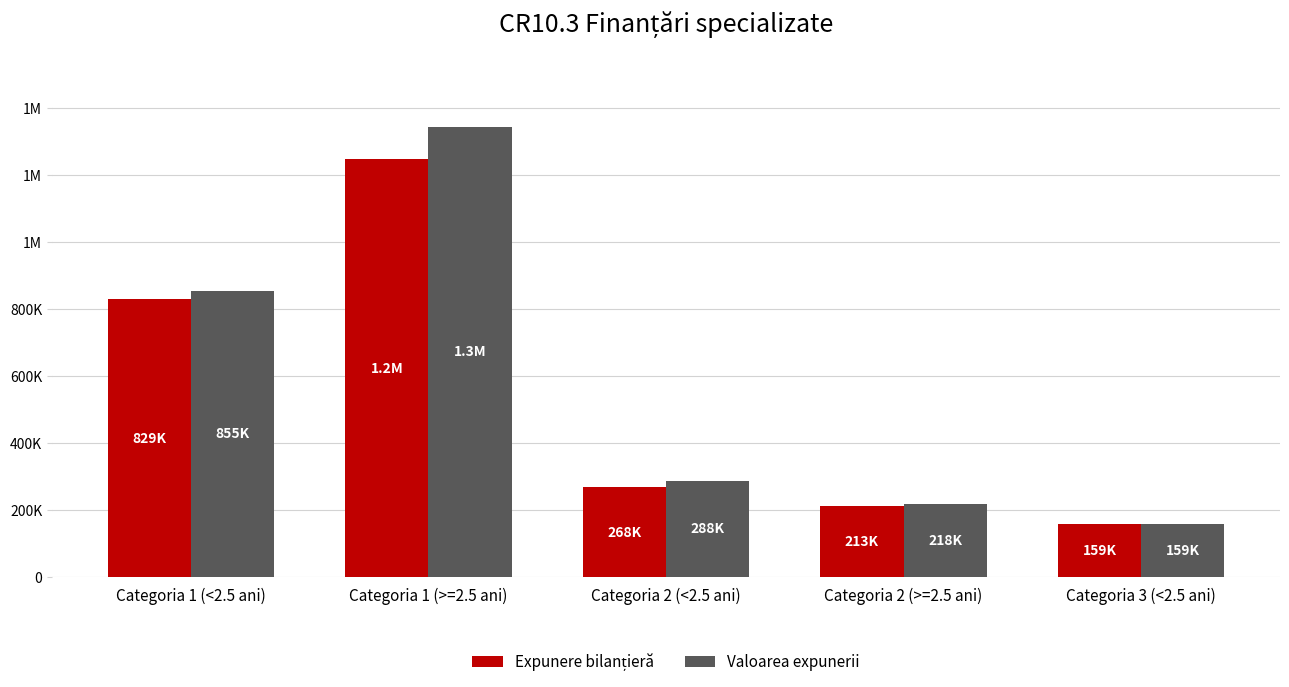

What position from the left is Categoria 2 (<2.5 ani)?

3